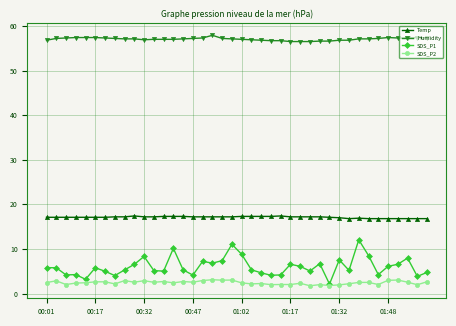

At how many categories does at least one series exceed 54?

40